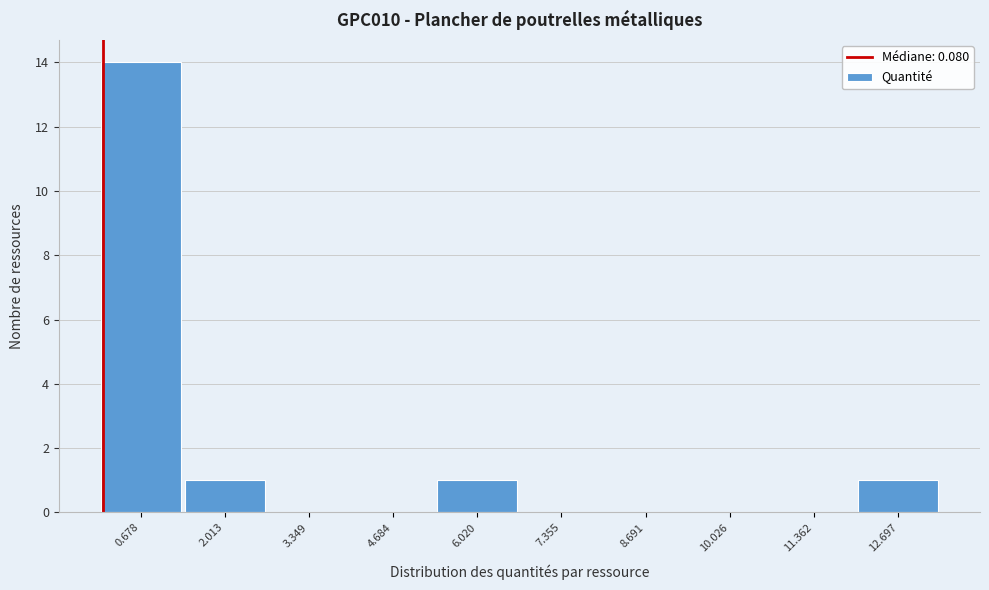

How tall is the bar that spans 1.4 to 2.6 on the x-axis? Neither the bar edges nor the heights are printed on the chart, so give them approximately, as read against the axes.

1